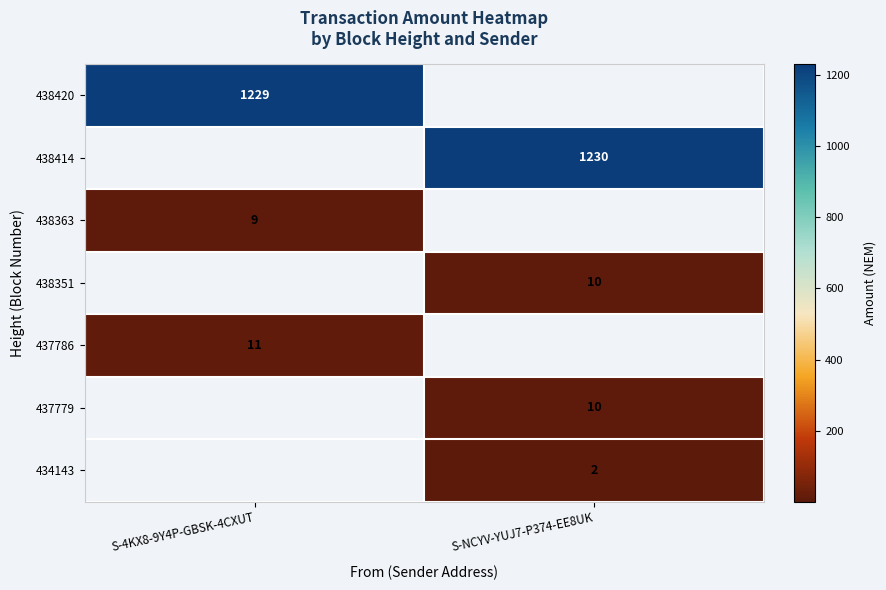

What is the spread (max minus min) of values at S-4KX8-9Y4P-GBSK-4CXUT?

1220.0